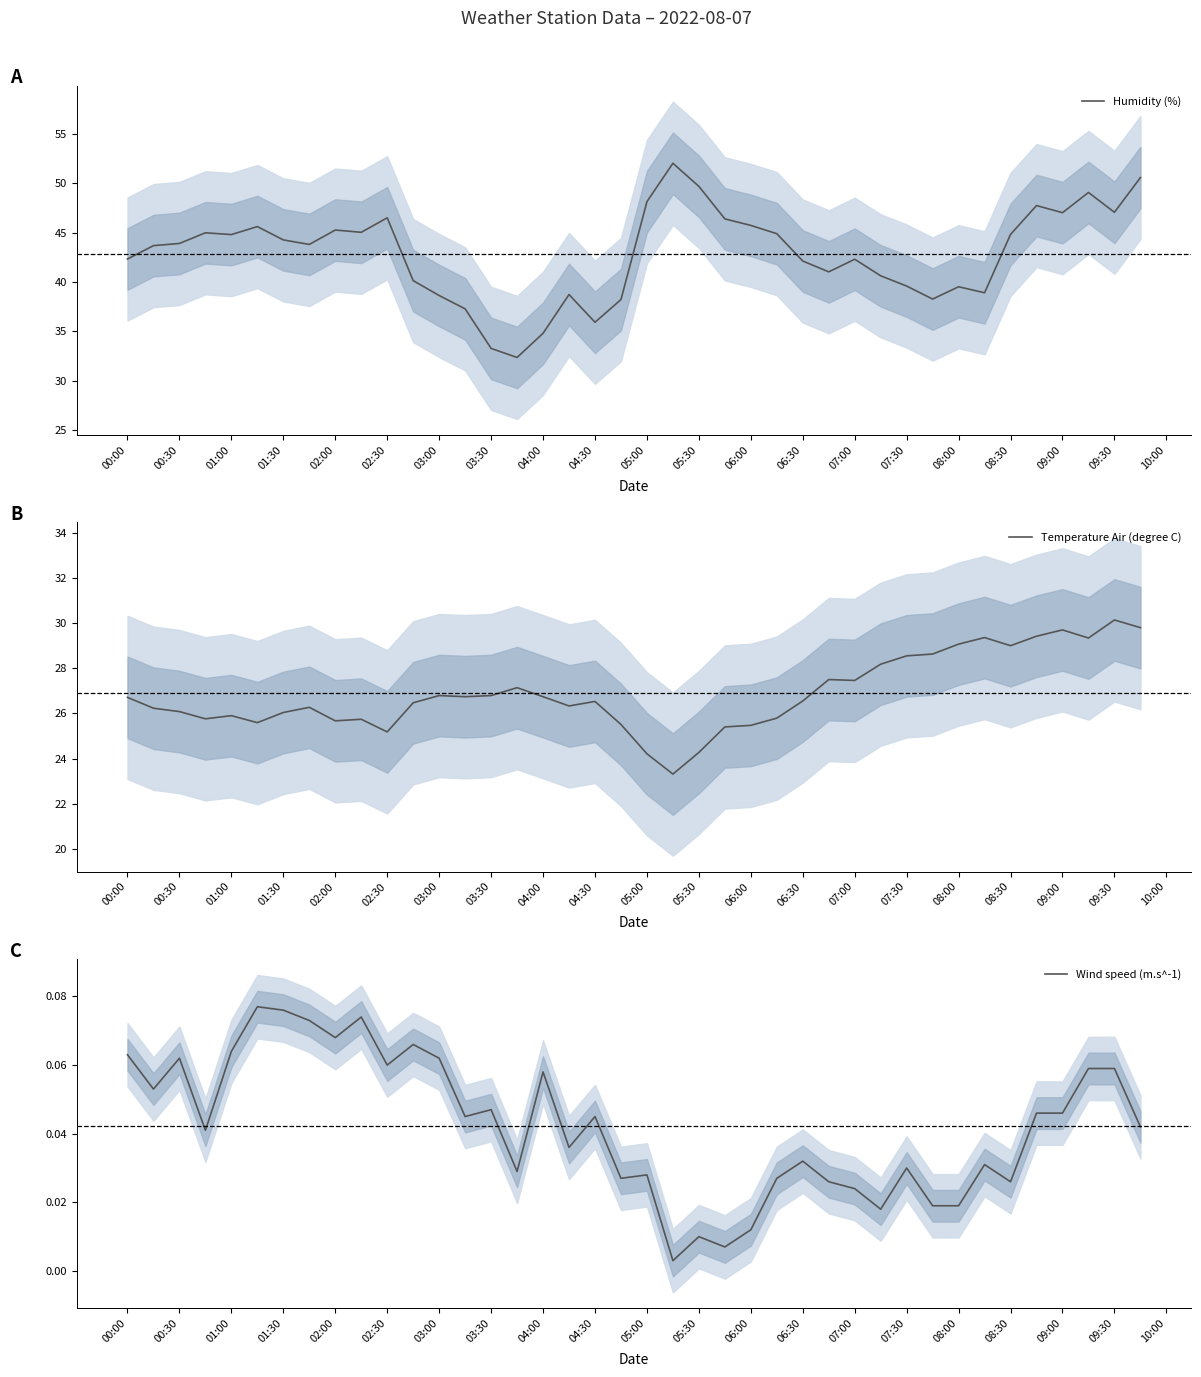

What is the lowest value of the Humidity (%) series?

32.3